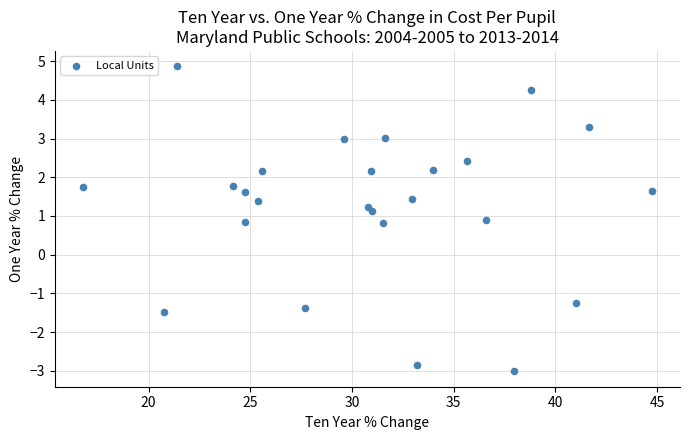

What is the range of Y values (max minus min)?

7.9